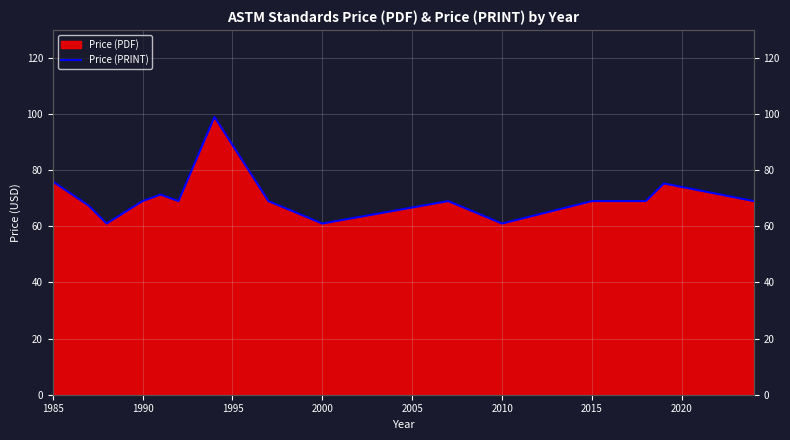

How many interior local valleys (lower than both neighbors) does the data have?

4